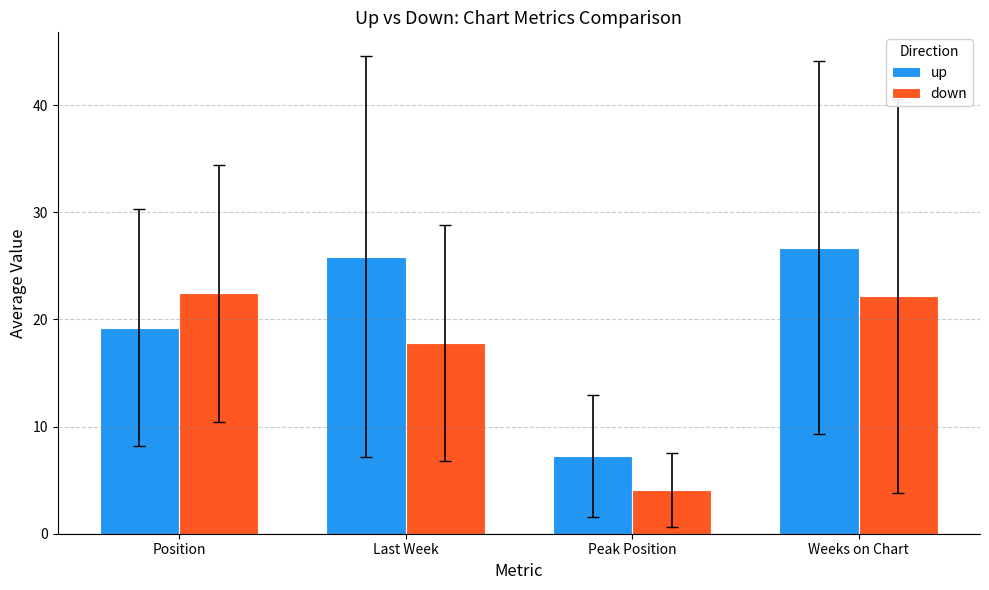

Which category has the highest value across all series?

Weeks on Chart